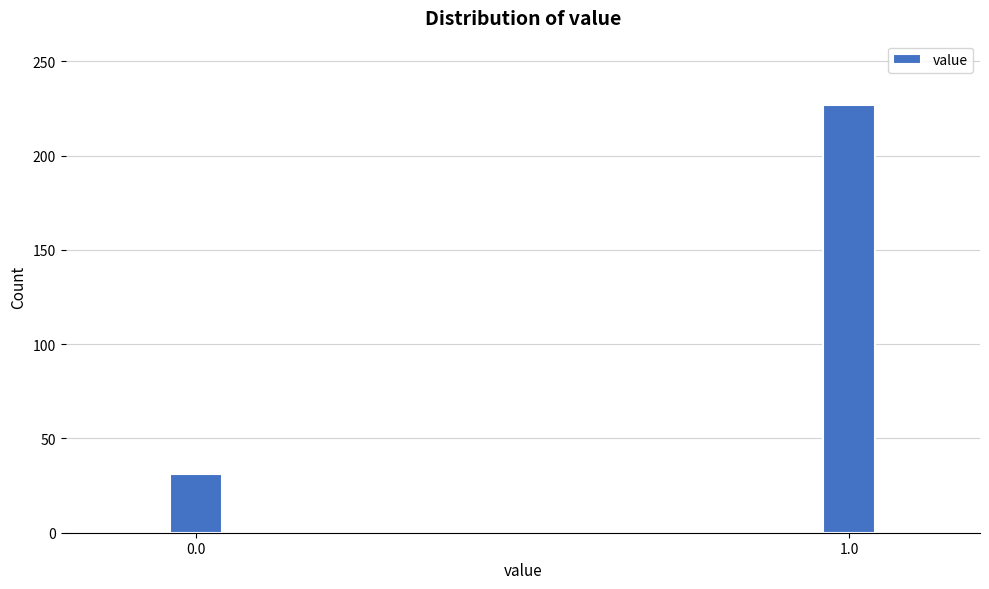

Reading left to right, extract all data points from this chart.

31	227